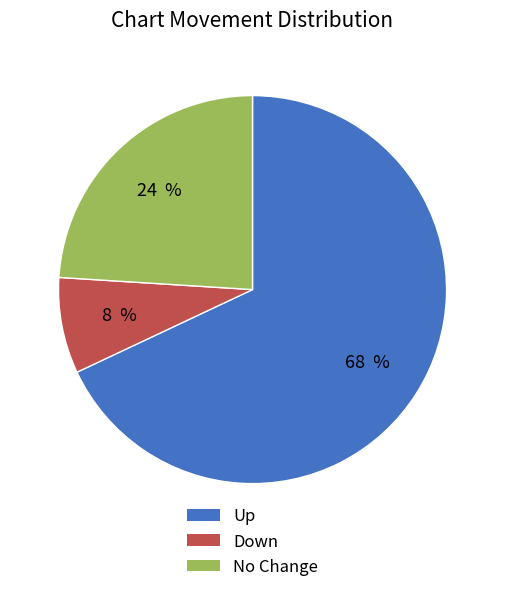

Is there any slice that represents more than half of the pie?

Yes